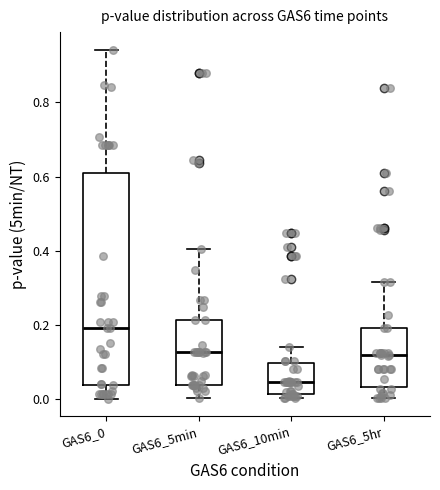

Reading left to right, read every box against the y-axis: the position of its median line, the range the box covers, and the ends of its whiskers. The values are not printed on the chart, so give them approximately, as read against the axis.

GAS6_0: median 0.20, box 0.04 to 0.60, whiskers 0.00 to 0.94
GAS6_5min: median 0.12, box 0.04 to 0.22, whiskers 0.00 to 0.40
GAS6_10min: median 0.04, box 0.02 to 0.10, whiskers 0.00 to 0.14
GAS6_5hr: median 0.12, box 0.04 to 0.20, whiskers 0.00 to 0.32